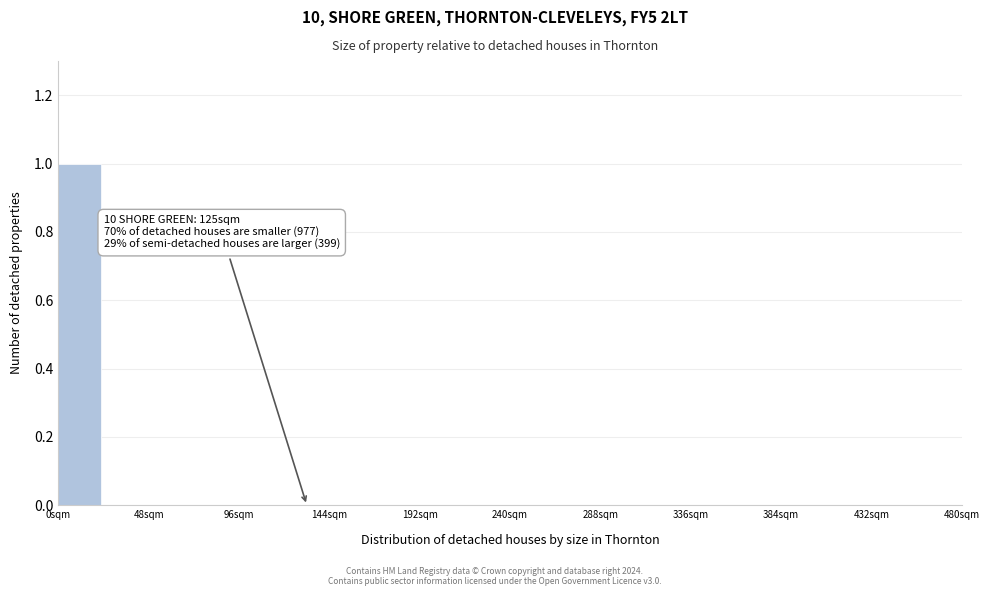

Over which range of the x-axis is the bar tallest?

0 to 24